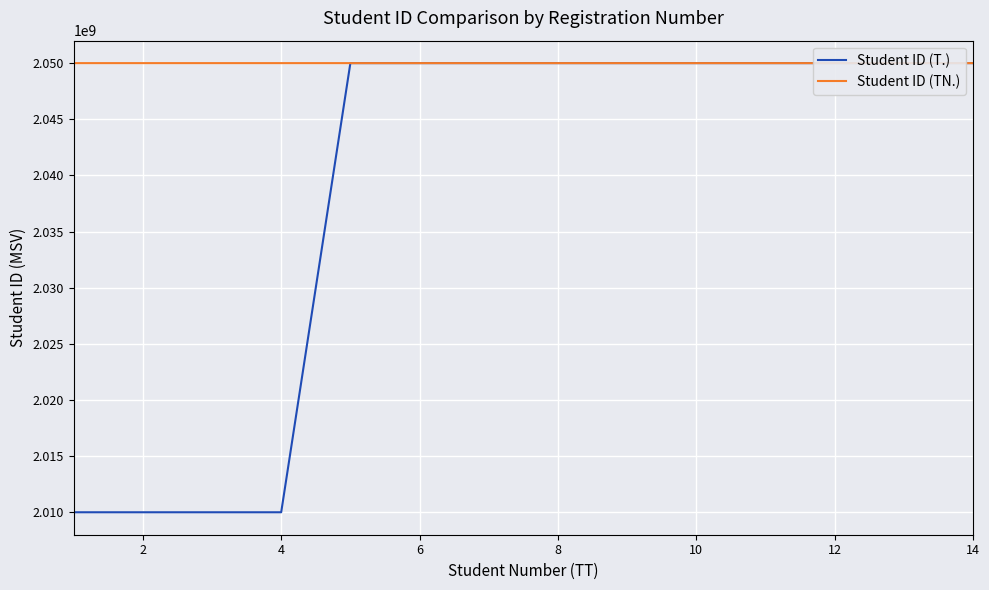

Rank the series by their average value, from lowest to highest.

Student ID (T.), Student ID (TN.)